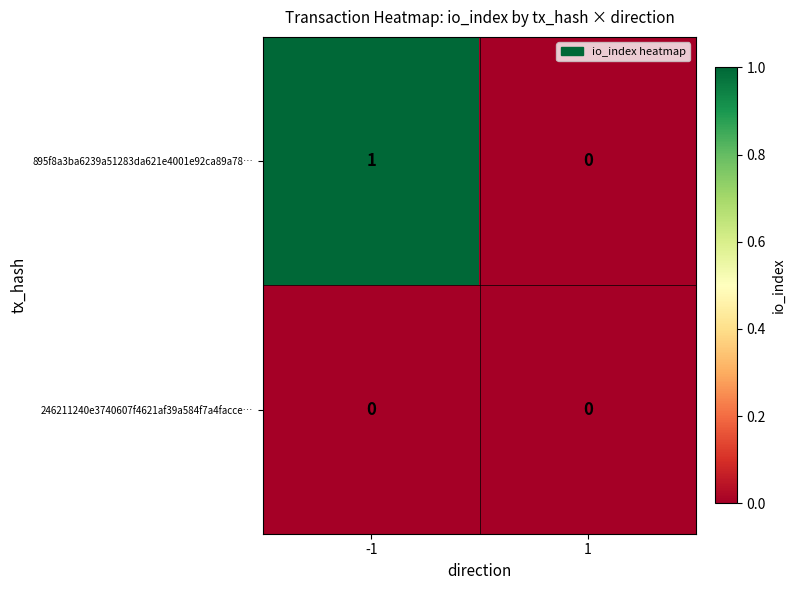

Count the number of data series in this chart.

2